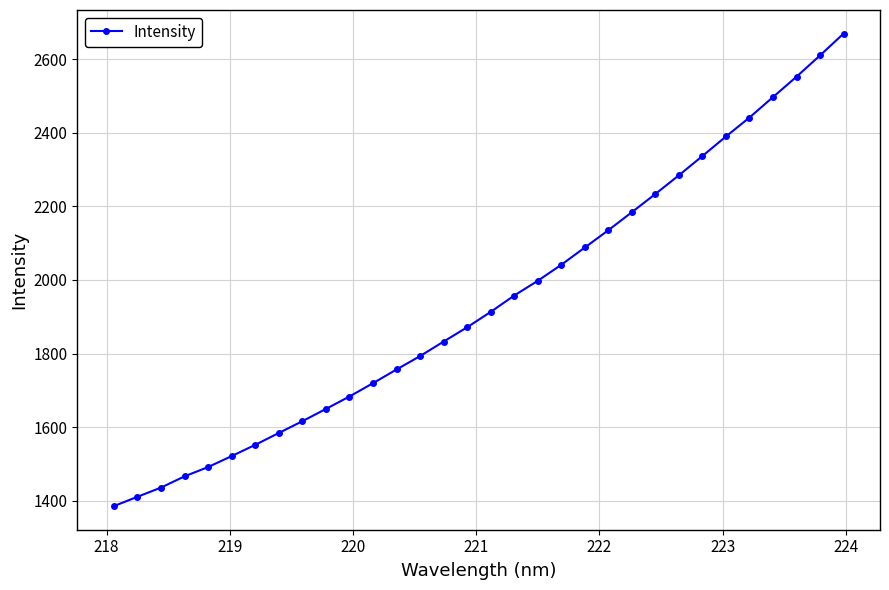

What is the value of the 25th point from the left?

2284.4